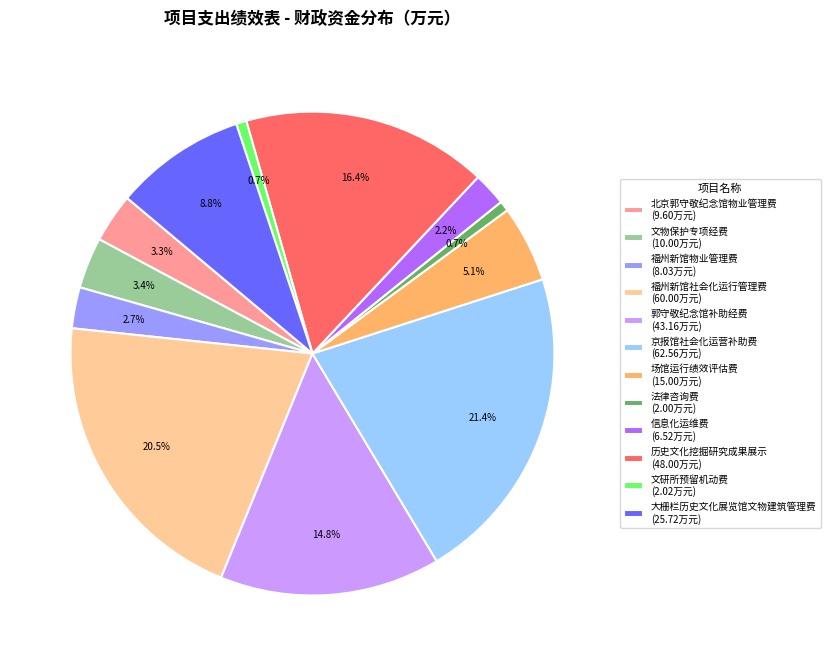

How much of the chart is everything except 信息化运维费 (6.52万元)?

97.8%